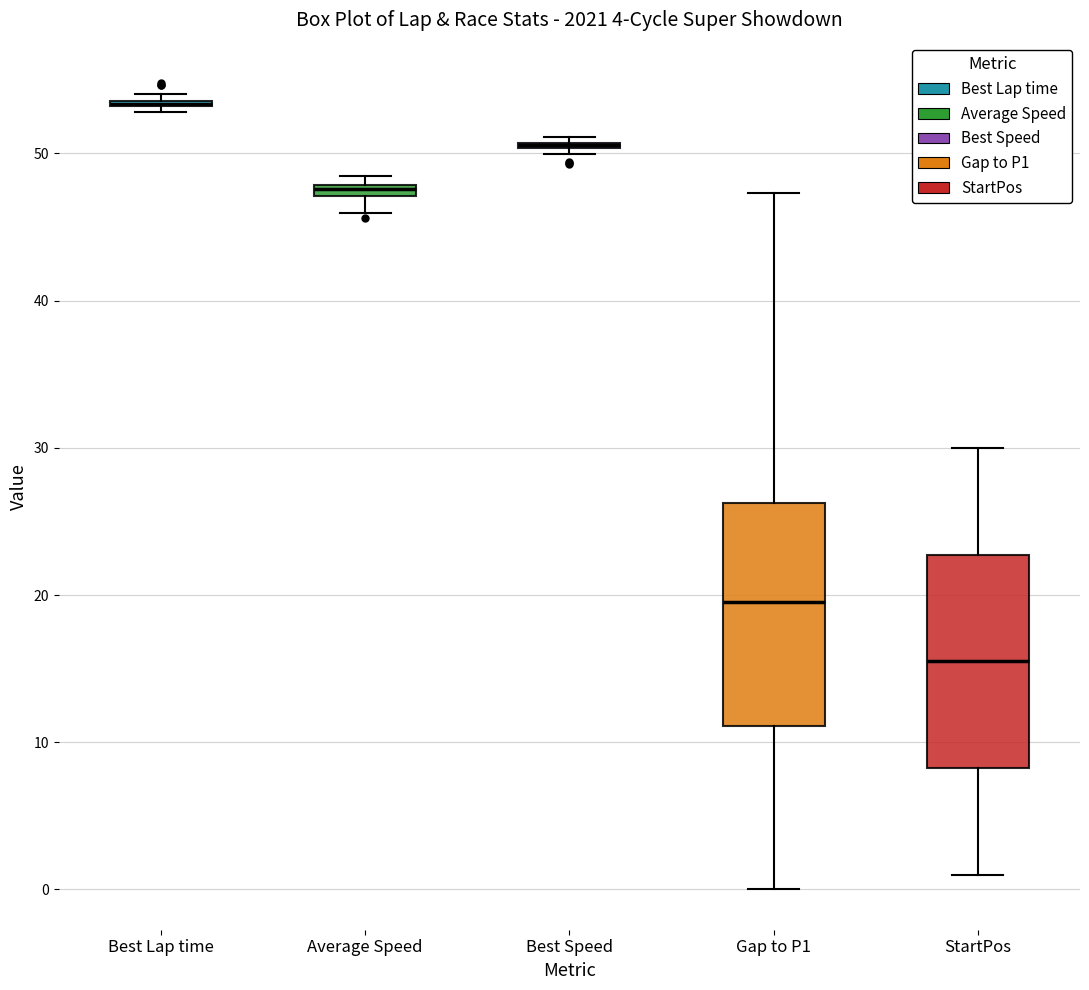

Where does the lower whisker of the box for StartPos end on the y-axis? The values are not printed on the chart, so give them approximately, as read against the axis.

1